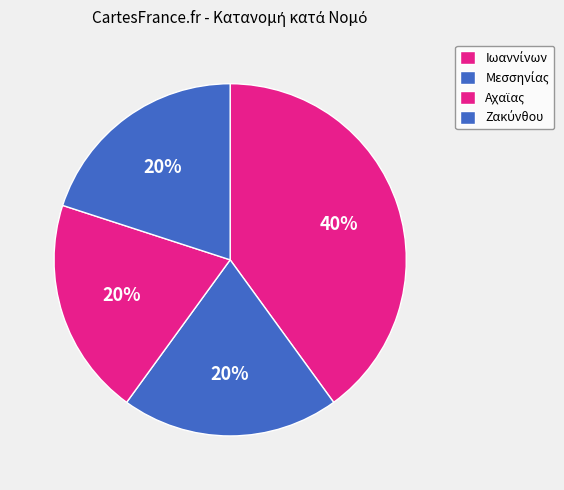

Which slice is the smallest?

Μεσσηνίας